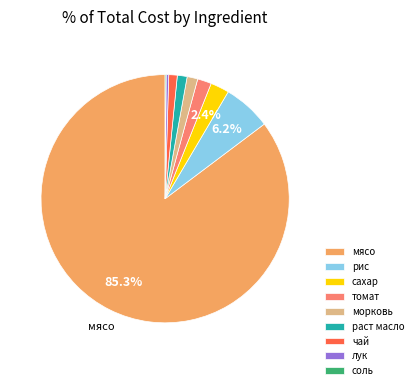

Does any single category account for the majority?

Yes